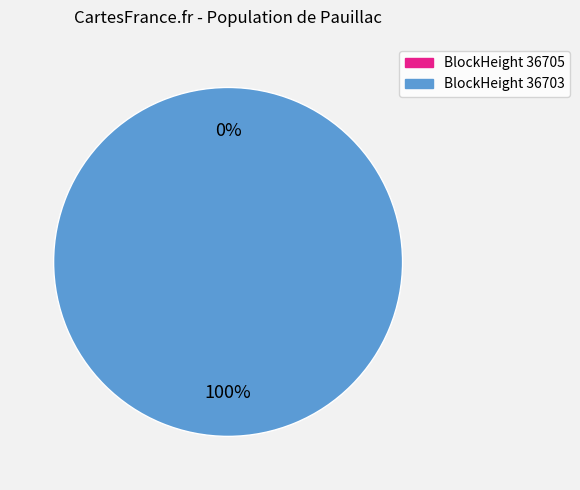

How many segments does this pie chart have?

2